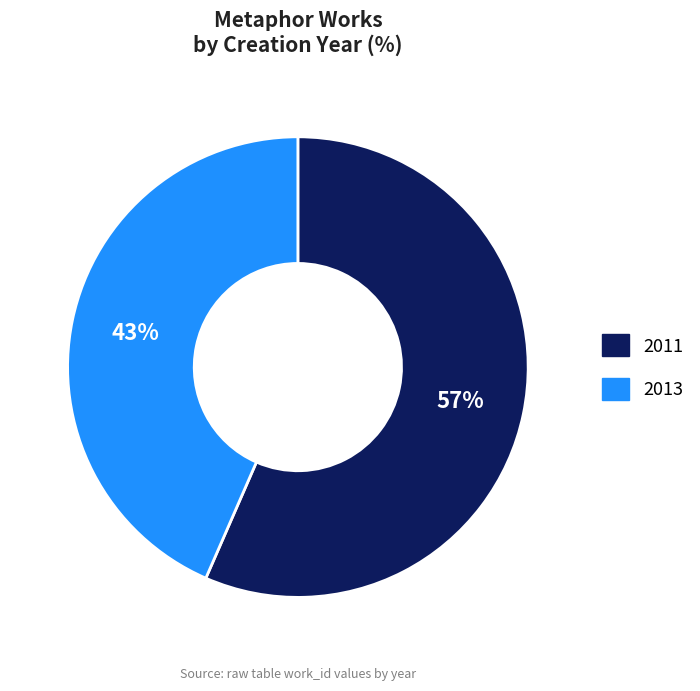

What percentage is the 2011 slice, to the nearest percent?

57%